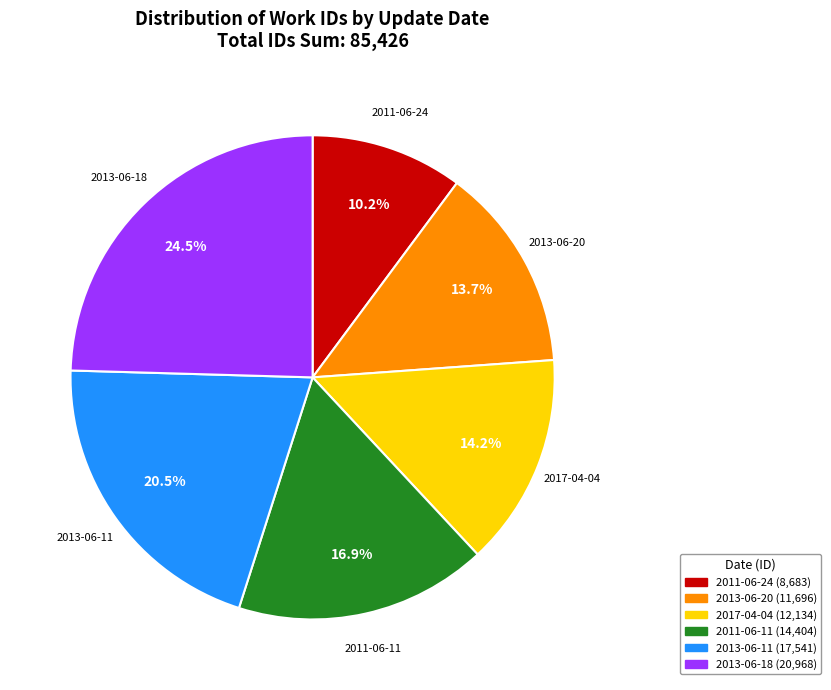

What is the ratio of the value at 2011-06-24 to the value at 2013-06-11?

0.5